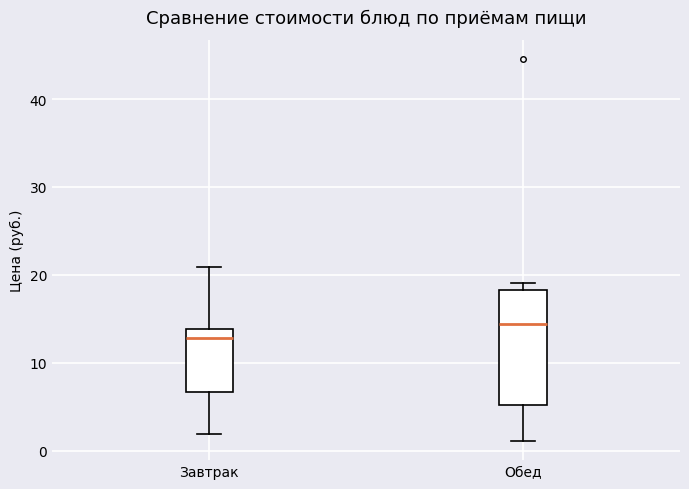

Reading left to right, read every box against the y-axis: the position of its median line, the range the box covers, and the ends of its whiskers. The values are not printed on the chart, so give them approximately, as read against the axis.

Завтрак: median 13, box 7 to 14, whiskers 2 to 21
Обед: median 14, box 5 to 18, whiskers 1 to 19